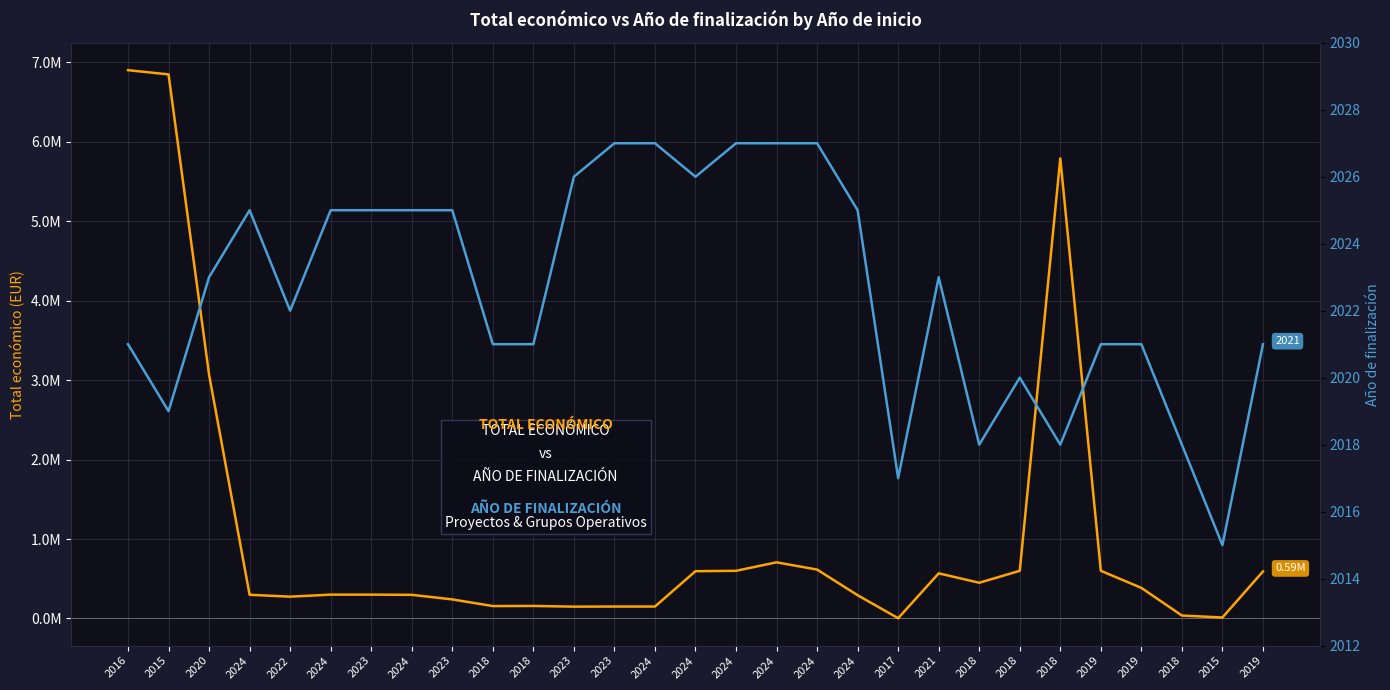

Which category has the lowest value in the Año de finalización series?

2015